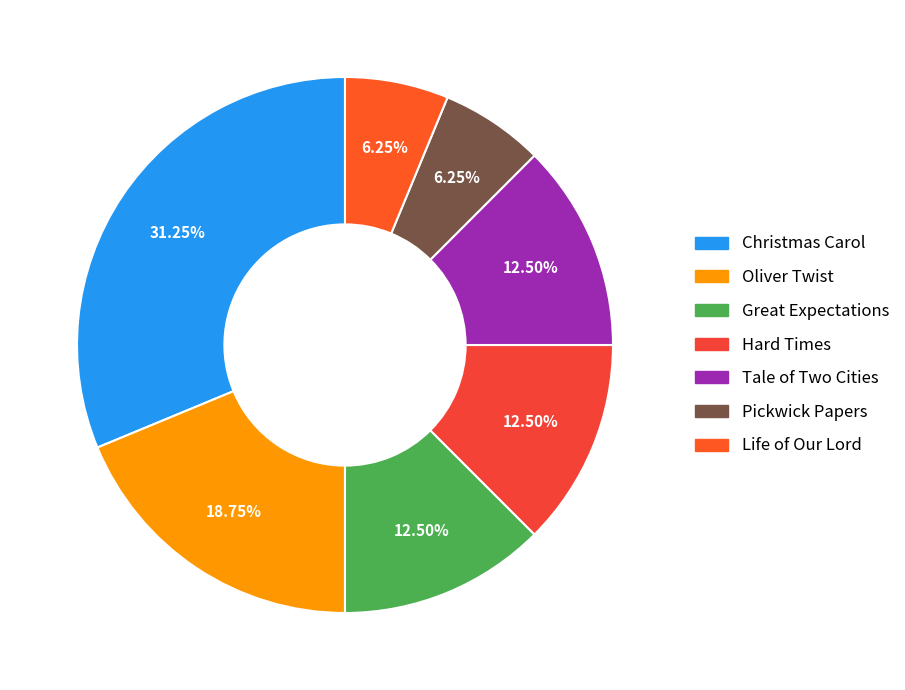

Which has a higher value, Life of Our Lord or Hard Times?

Hard Times